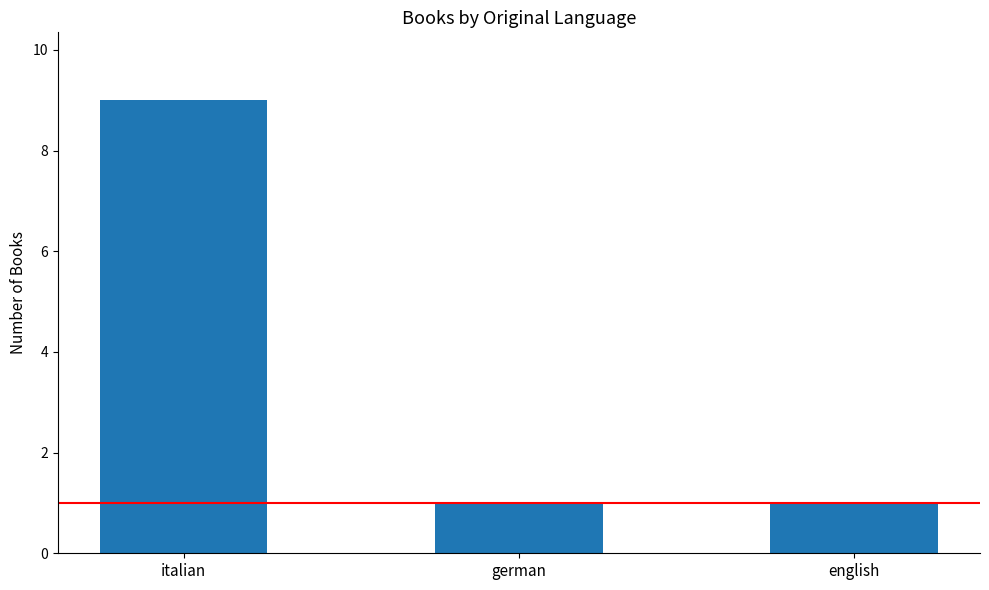

Is it true that the value at english is 1?

True